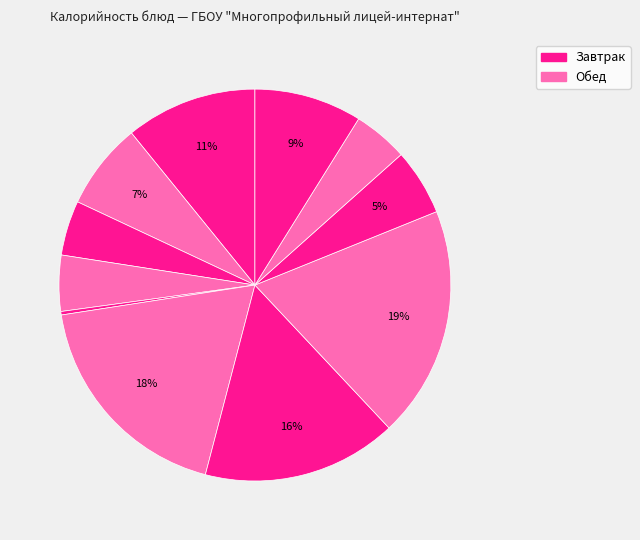

How many segments does this pie chart have?

11